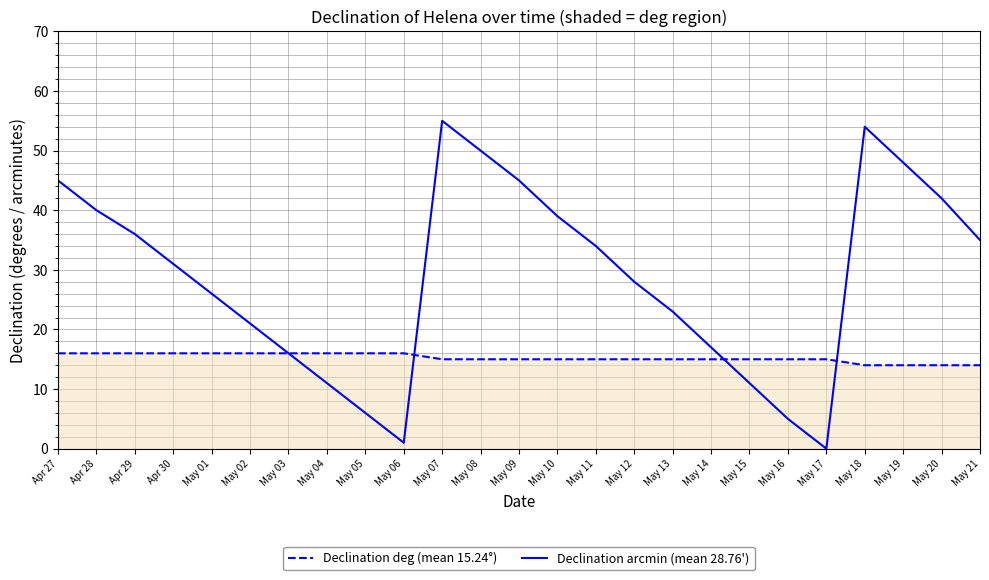

Which series has the widest spread of values?

Declination arcmin (mean 28.76')